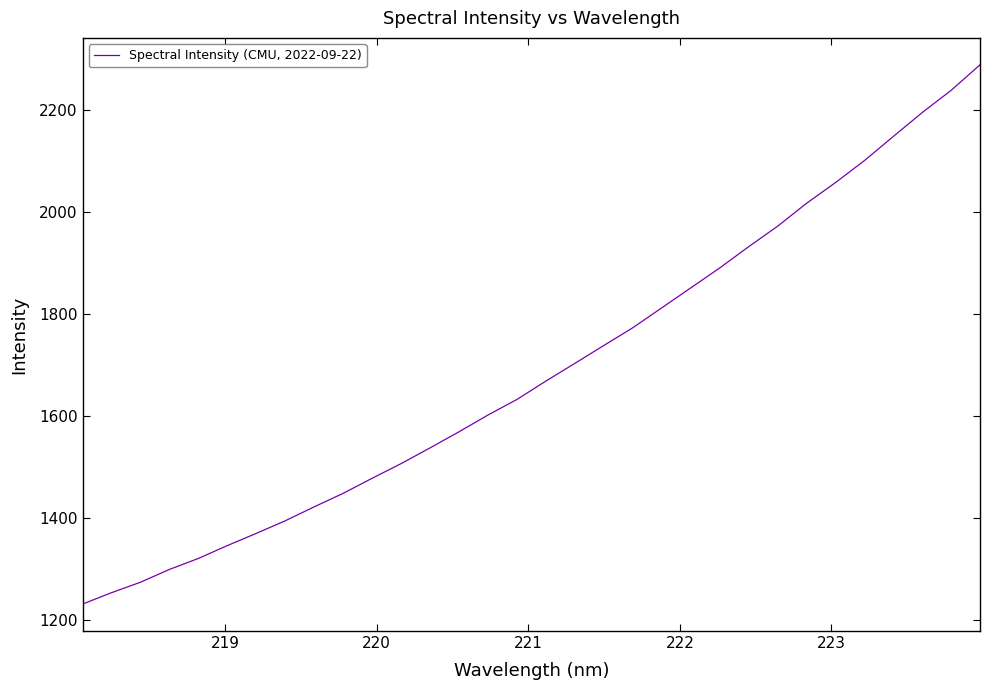

What is the greatest value displayed?

2288.1